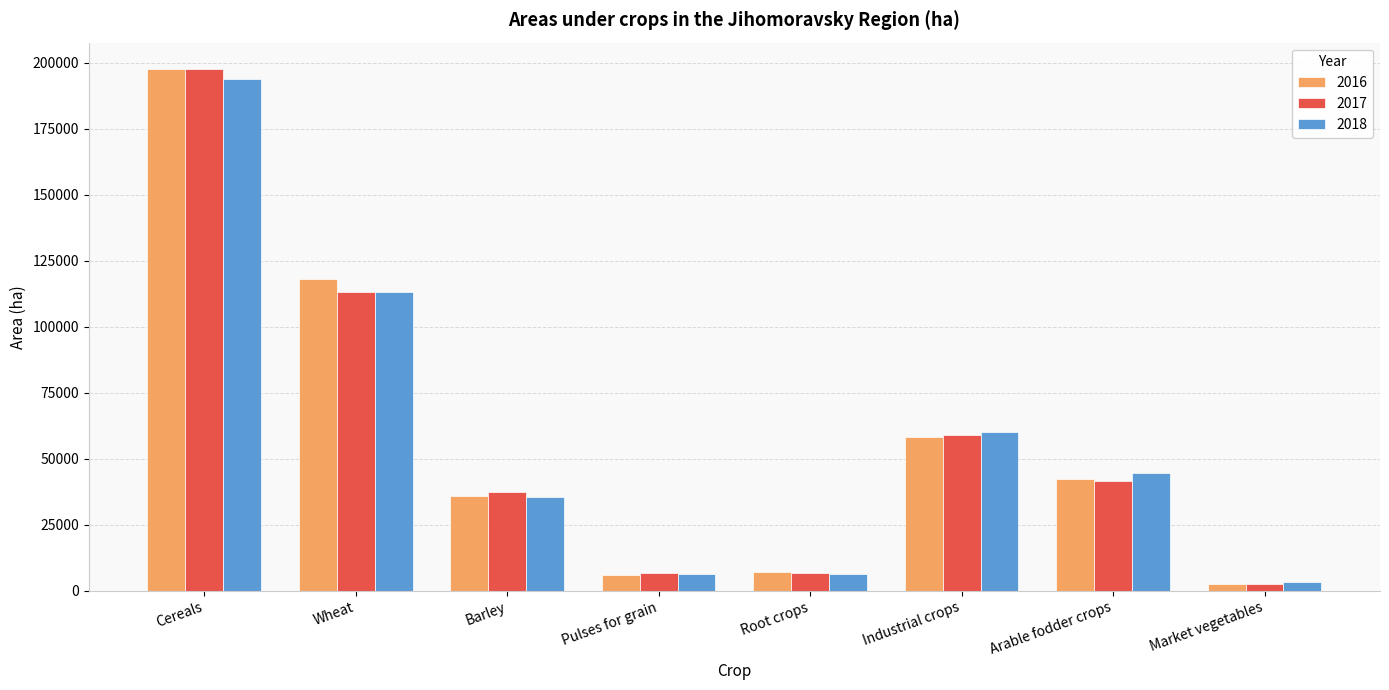

The 2017 series shows 22368.6 at Arable fodder crops. True or false?

False